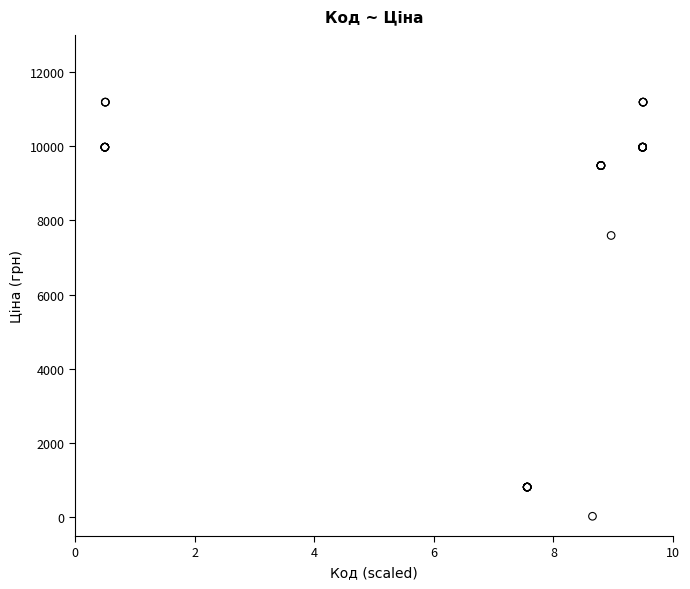

What Y value in the scatter plot is closest to 5610?

7596.5